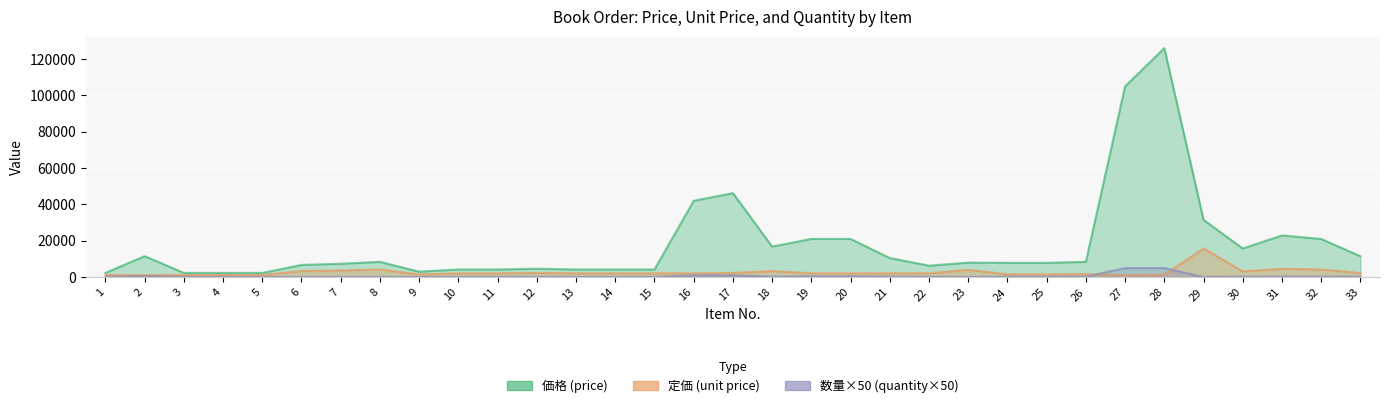

True or false: 数量×50 (quantity×50) has a value of 100 at 4.

True